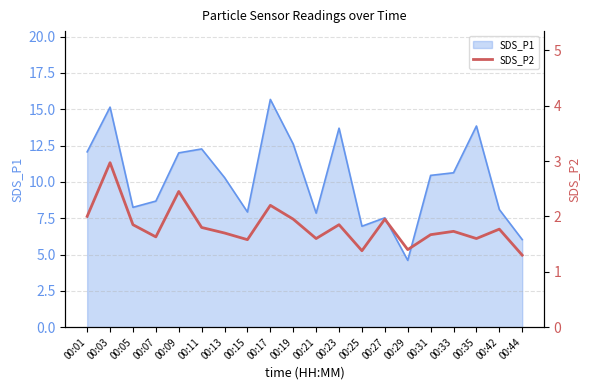

Rank the categories by value from highest to lowest.

00:03, 00:09, 00:17, 00:01, 00:19, 00:27, 00:05, 00:23, 00:11, 00:42, 00:33, 00:13, 00:31, 00:07, 00:21, 00:35, 00:15, 00:29, 00:25, 00:44